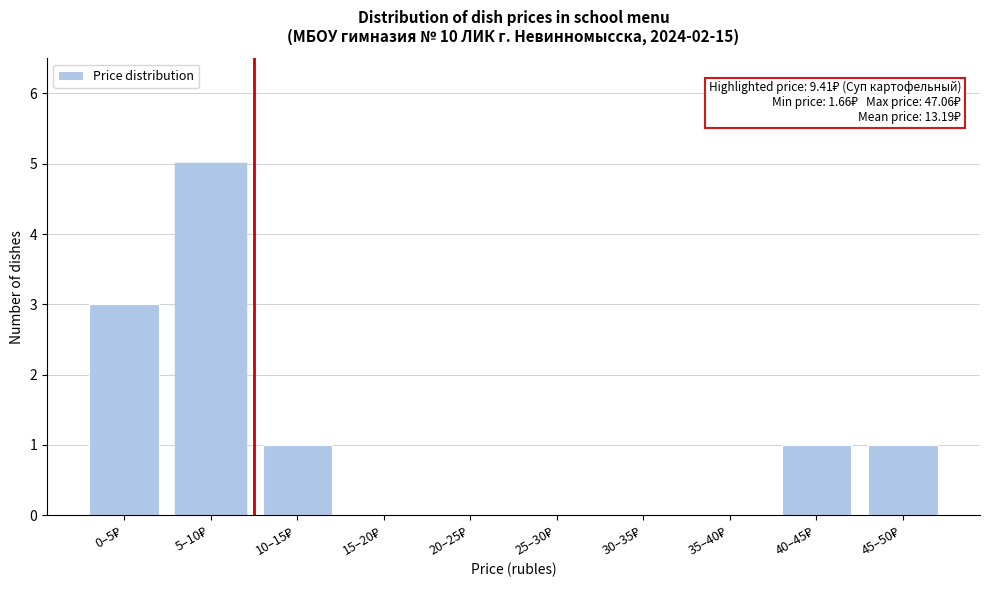

What is the sum of all values?

11